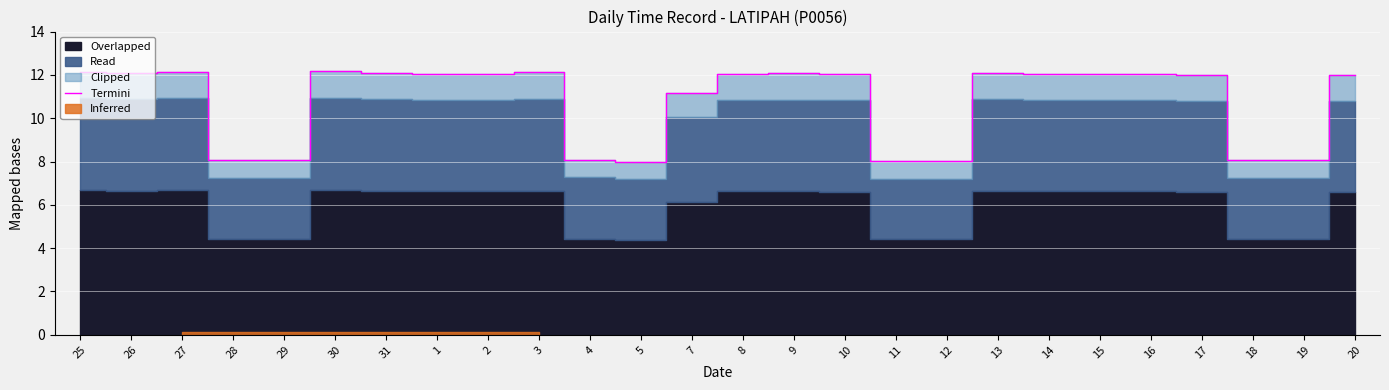

Rank the categories by value from highest to lowest.

30, 25, 27, 3, 26, 31, 13, 9, 1, 8, 15, 2, 16, 14, 10, 17, 20, 7, 4, 19, 28, 29, 18, 11, 12, 5